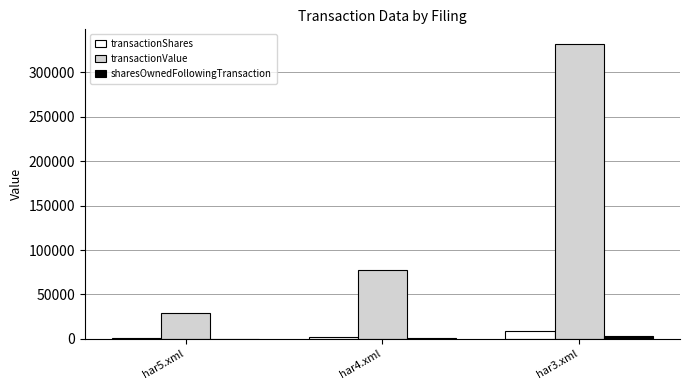

Which label corresponds to the largest value in the chart?

har3.xml